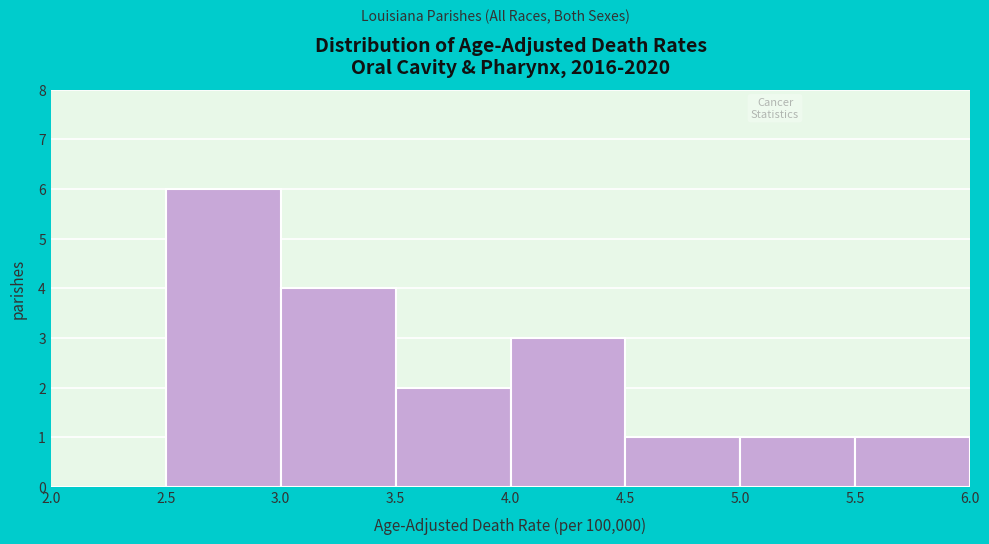

Reading left to right, list every bar in this chart as the range it spans on the x-axis followed by its height. The values are not printed on the chart, so give them approximately, as read against the axis.

2.0 to 2.5: 0
2.5 to 3.0: 6
3.0 to 3.5: 4
3.5 to 4.0: 2
4.0 to 4.5: 3
4.5 to 5.0: 1
5.0 to 5.5: 1
5.5 to 6.0: 1